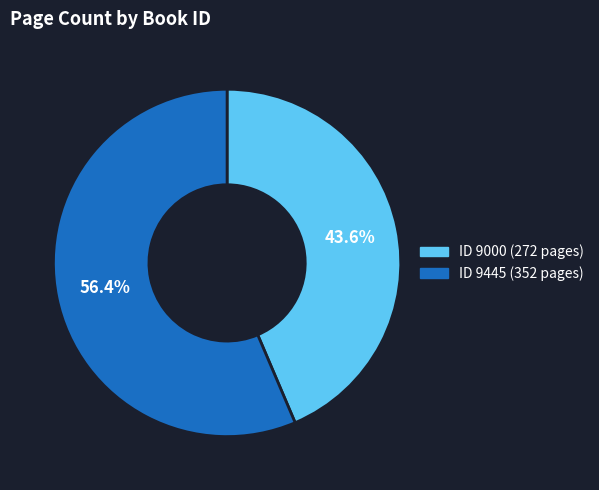

Does any single category account for the majority?

Yes